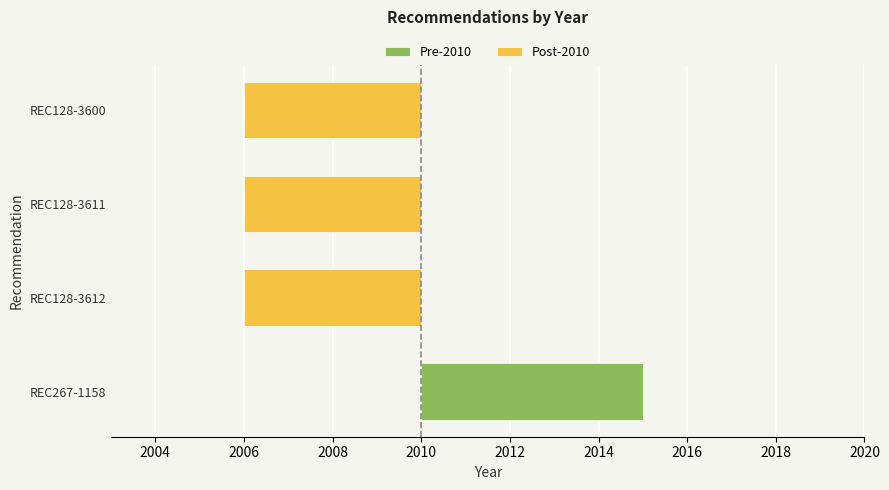

What is the approximate value at REC267-1158?

5